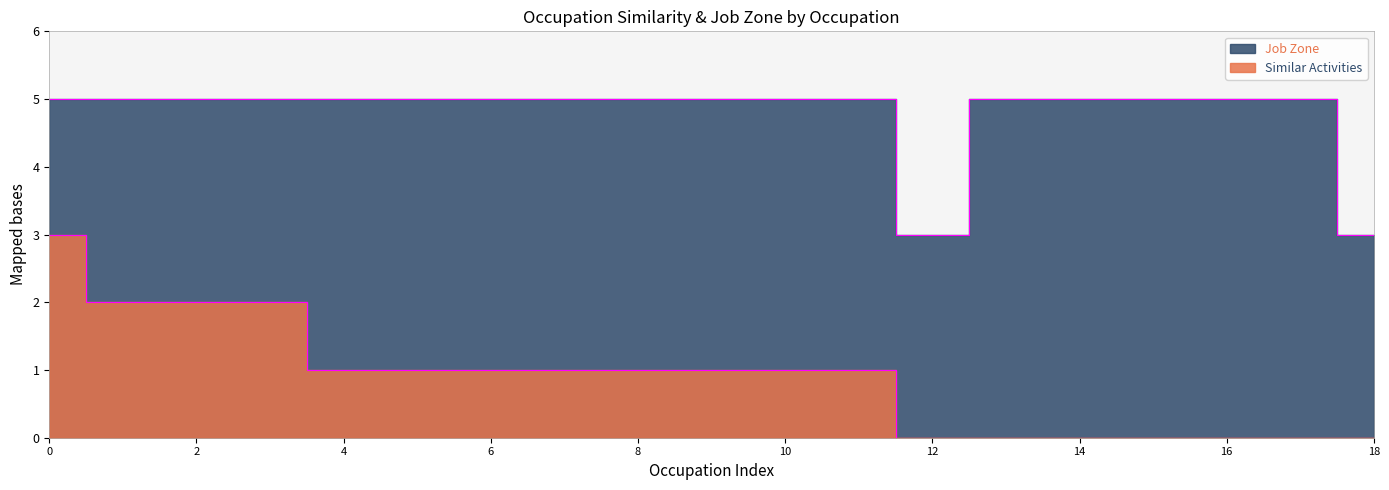

Count the number of data series in this chart.

2